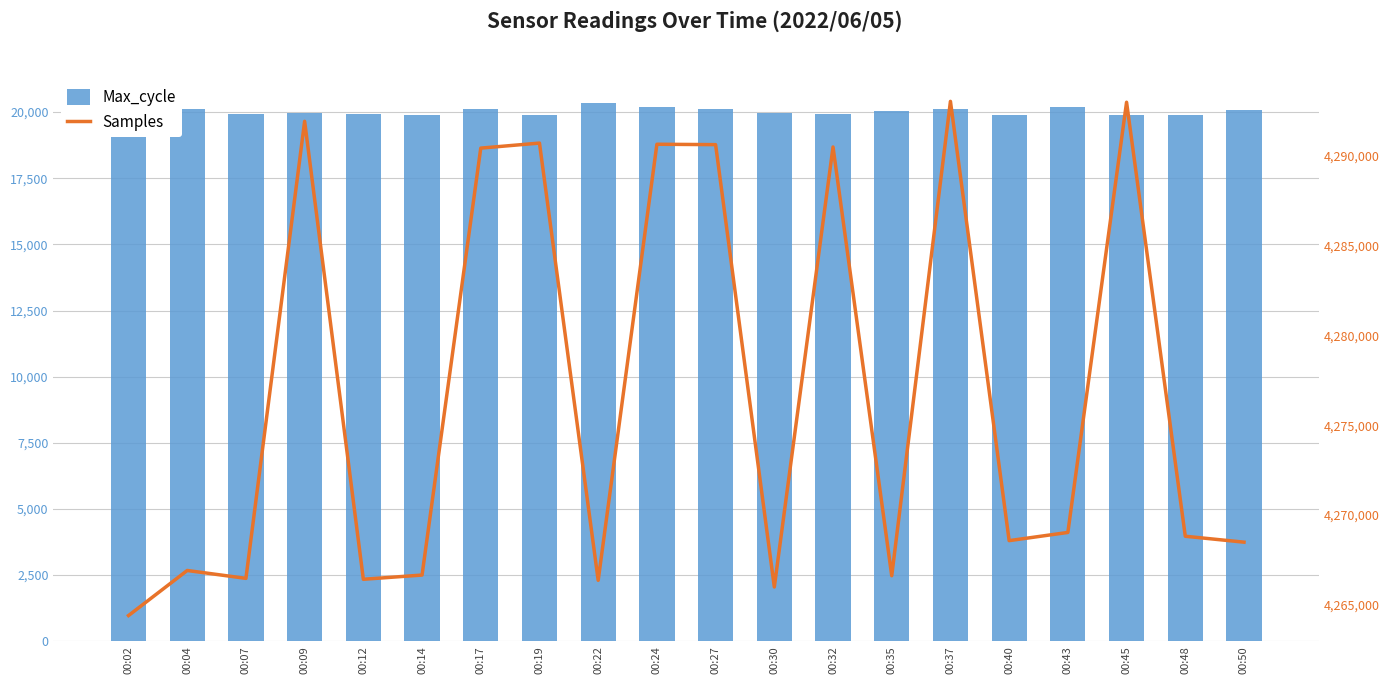

What is the difference between the maximum and minimum values in the Samples series?

28648